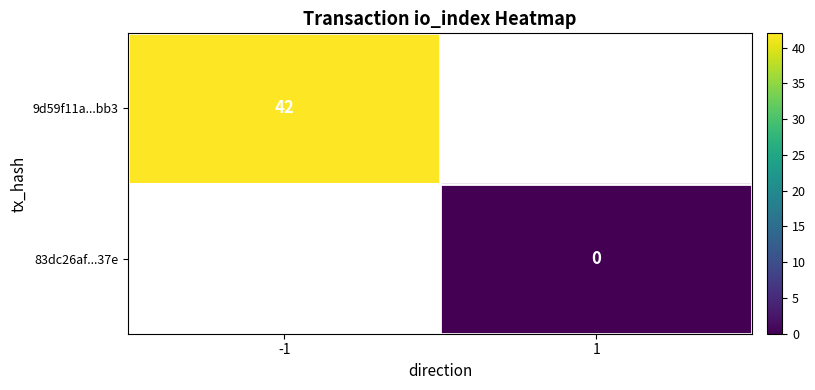

At -1, list the series in order from smallest to largest.

9d59f11a...bb3, 83dc26af...37e